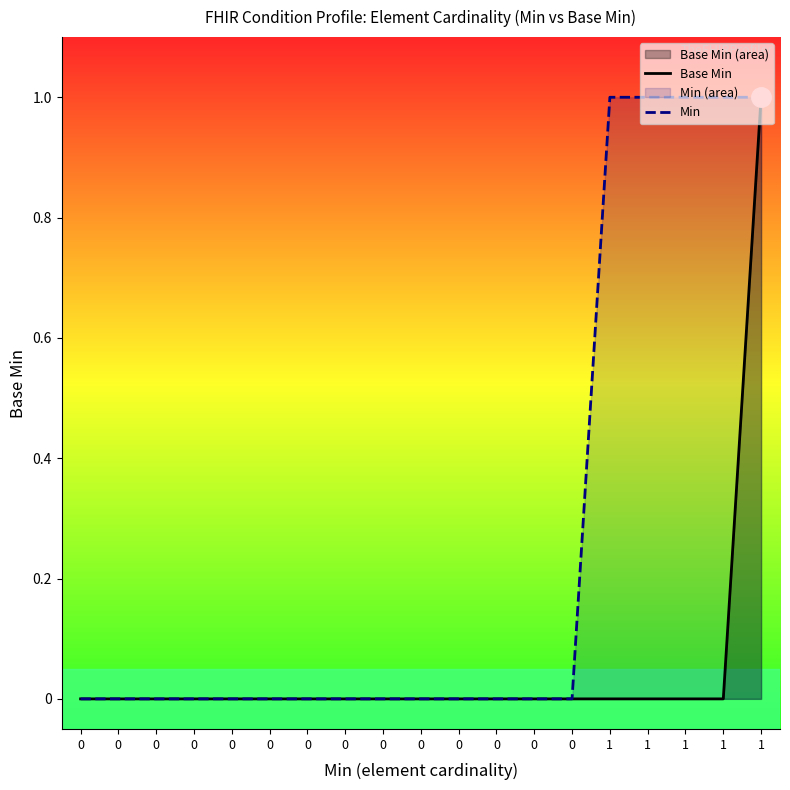

At how many categories does at least one series exceed 0?

5